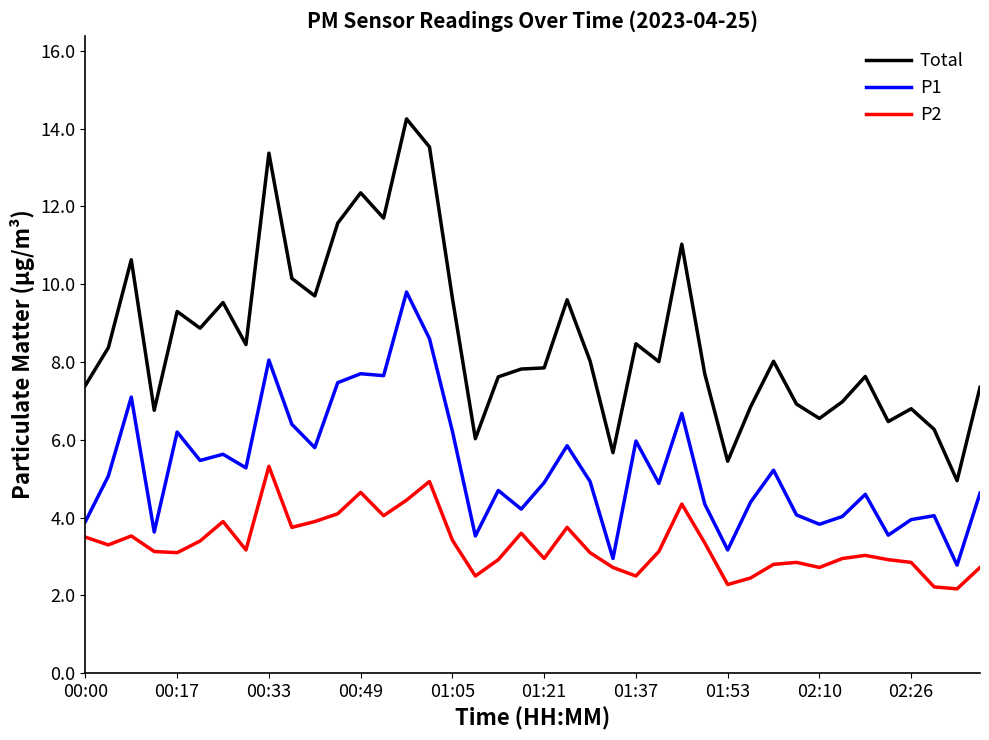

Which series has the largest total across all categories?

Total